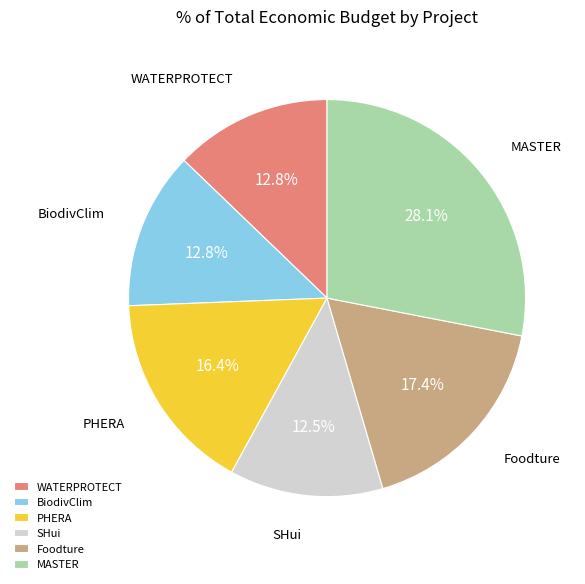

Which slice is the largest?

MASTER